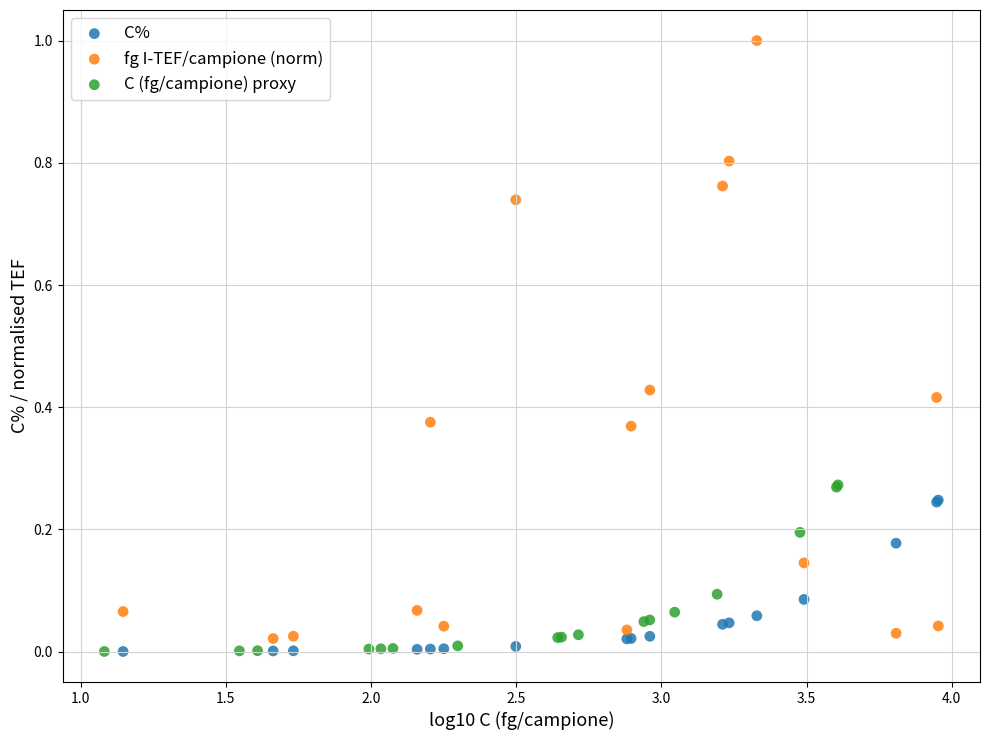

Which series reaches the maximum Y coordinate?

fg I-TEF/campione (norm)